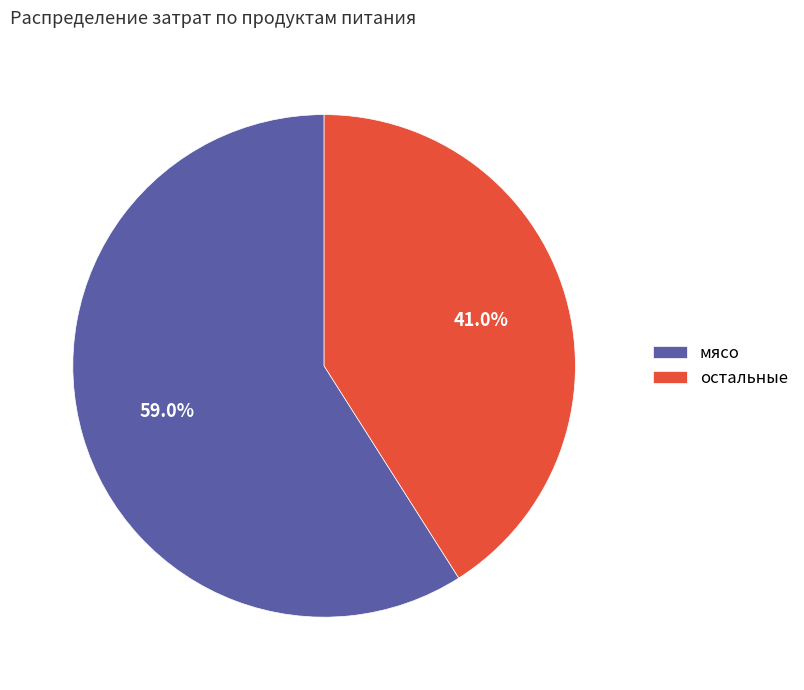

Which has a higher value, мясо or остальные?

мясо